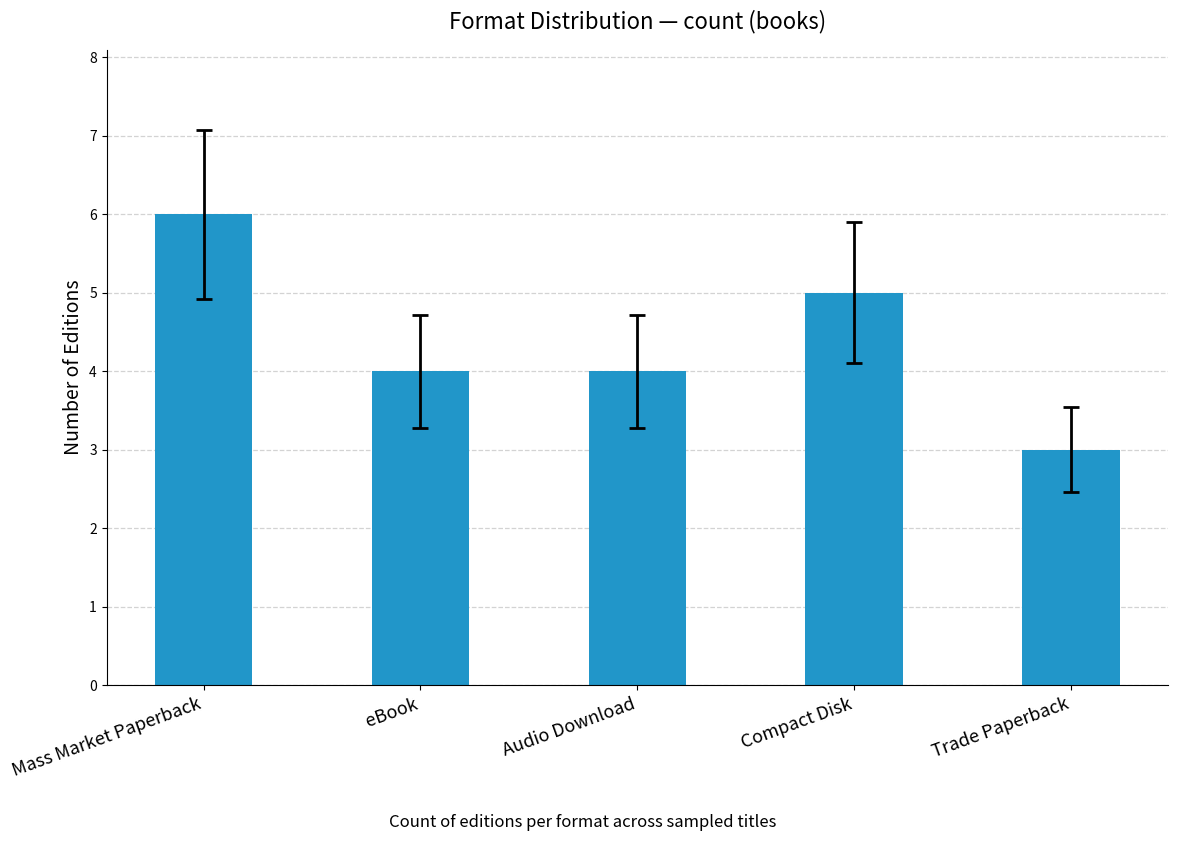

What is the ratio of the value at Compact Disk to the value at Trade Paperback?

1.7